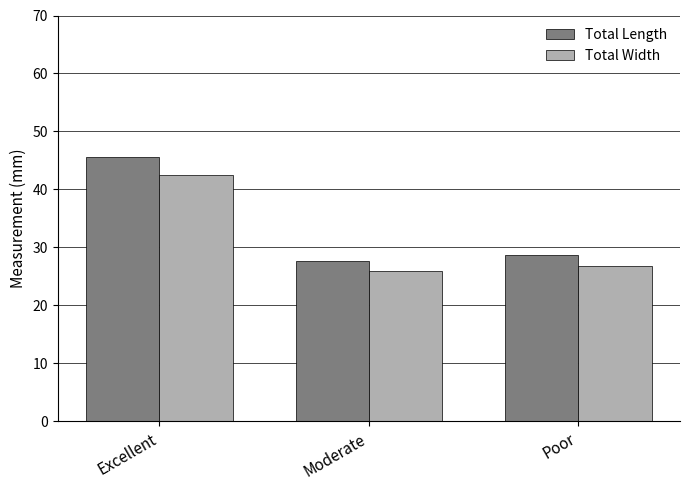

Rank the series by their maximum value, from highest to lowest.

Total Length, Total Width